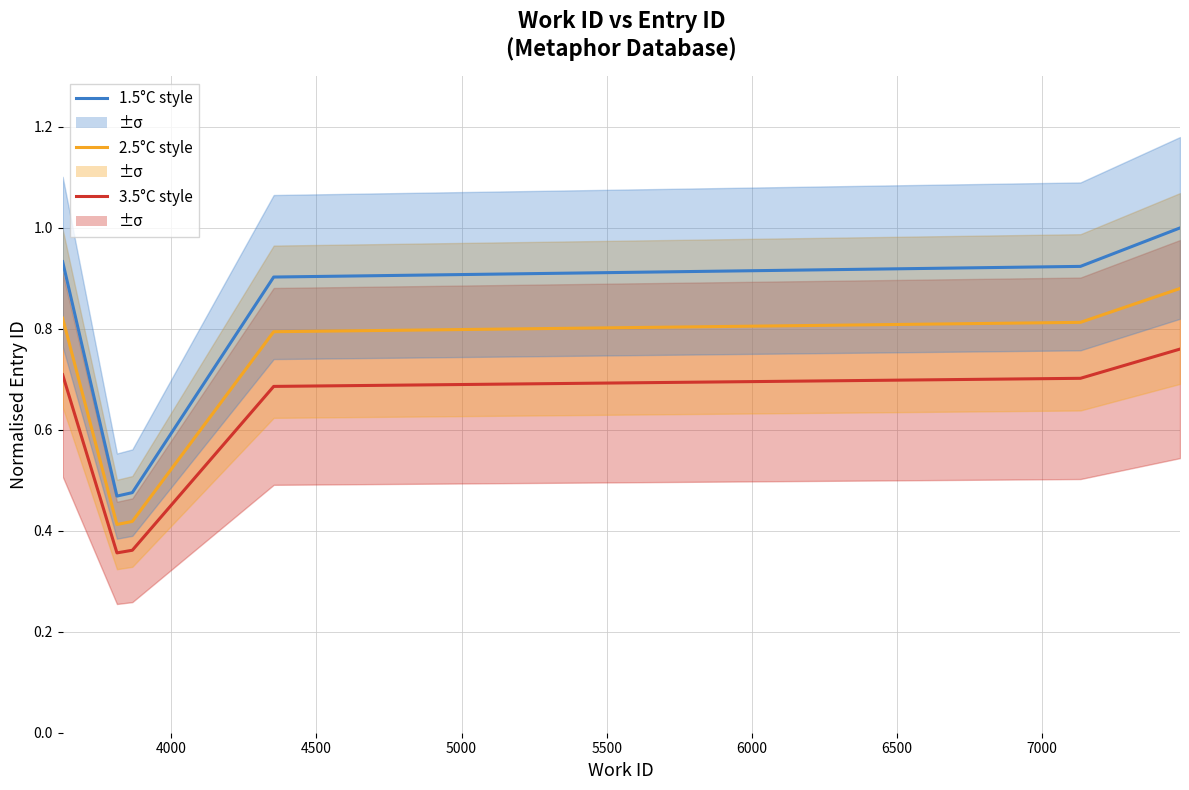

What is the greatest value displayed?

1.0